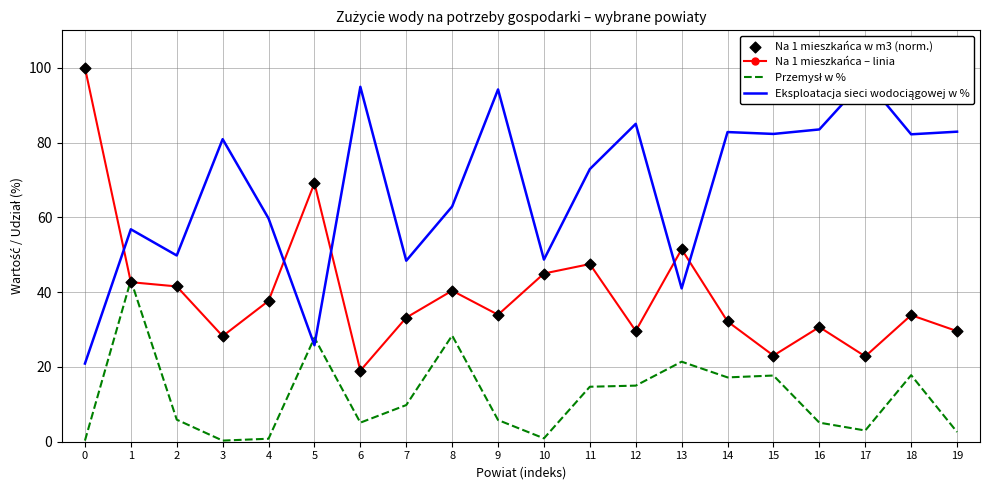

Which series contains the lowest Y value?

Przemysł w %